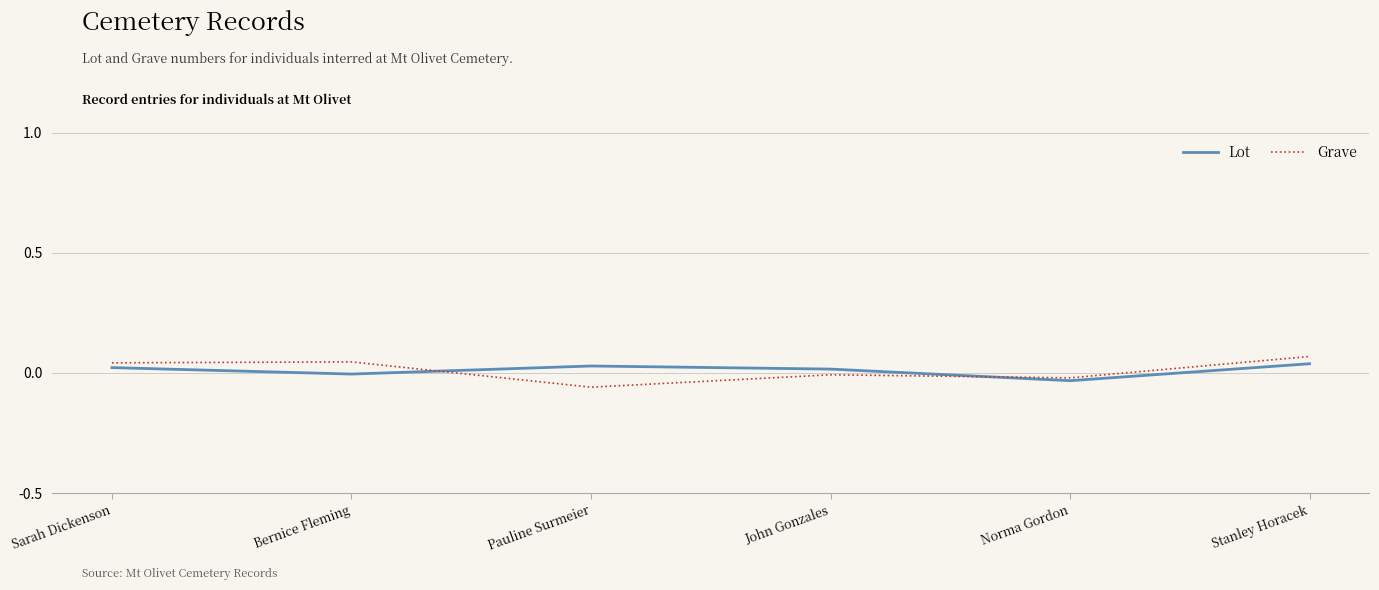

Is the value of Lot at Stanley Horacek greater than the value of Grave at Norma Gordon?

Yes